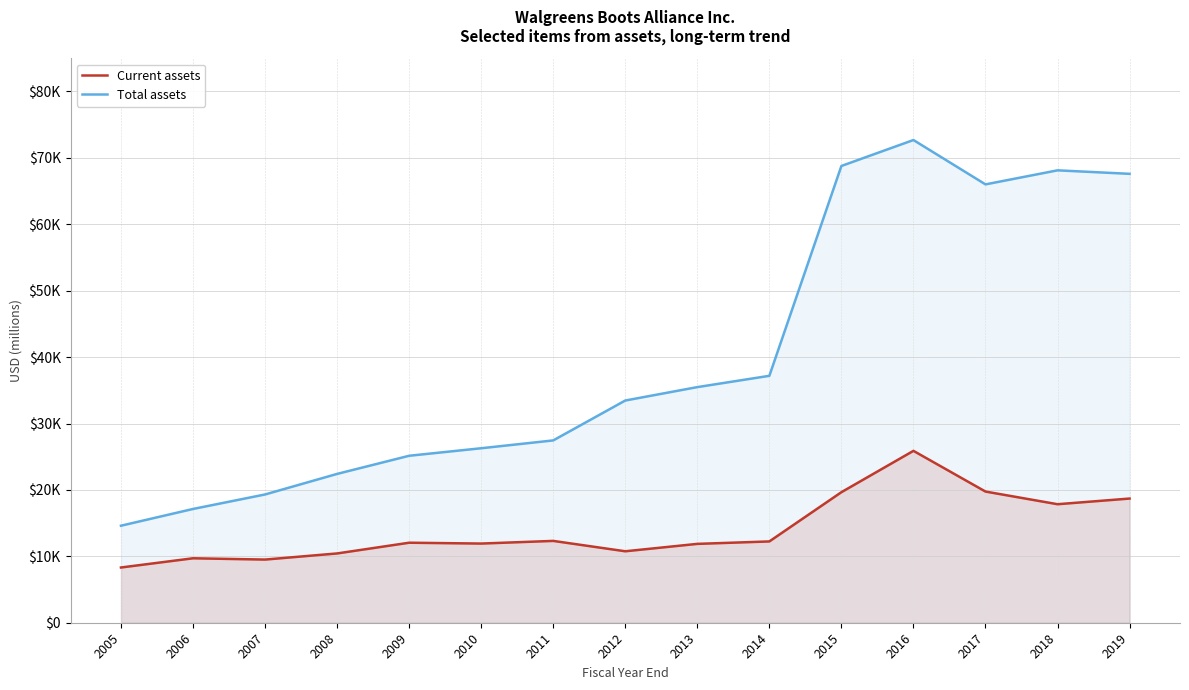

What is the sum of all Current assets values?

210974